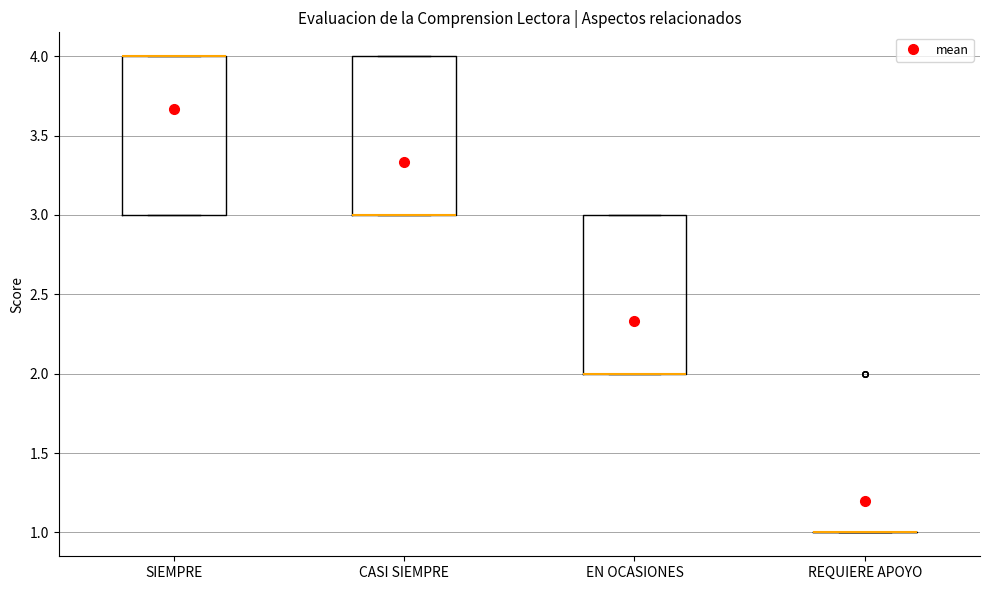

Reading left to right, transcribe this box plot: for each box, give where its median line is, the range the box spans, and where its two whiskers end, as read against the y-axis. The values are not printed on the chart, so give them approximately, as read against the axis.

SIEMPRE: median 4 (drawn on the box's upper edge), box 3 to 4, whiskers 3 to 4
CASI SIEMPRE: median 3 (drawn on the box's lower edge), box 3 to 4, whiskers 3 to 4
EN OCASIONES: median 2 (drawn on the box's lower edge), box 2 to 3, whiskers 2 to 3
REQUIERE APOYO: box collapsed to a line at 1, whiskers 1 to 1